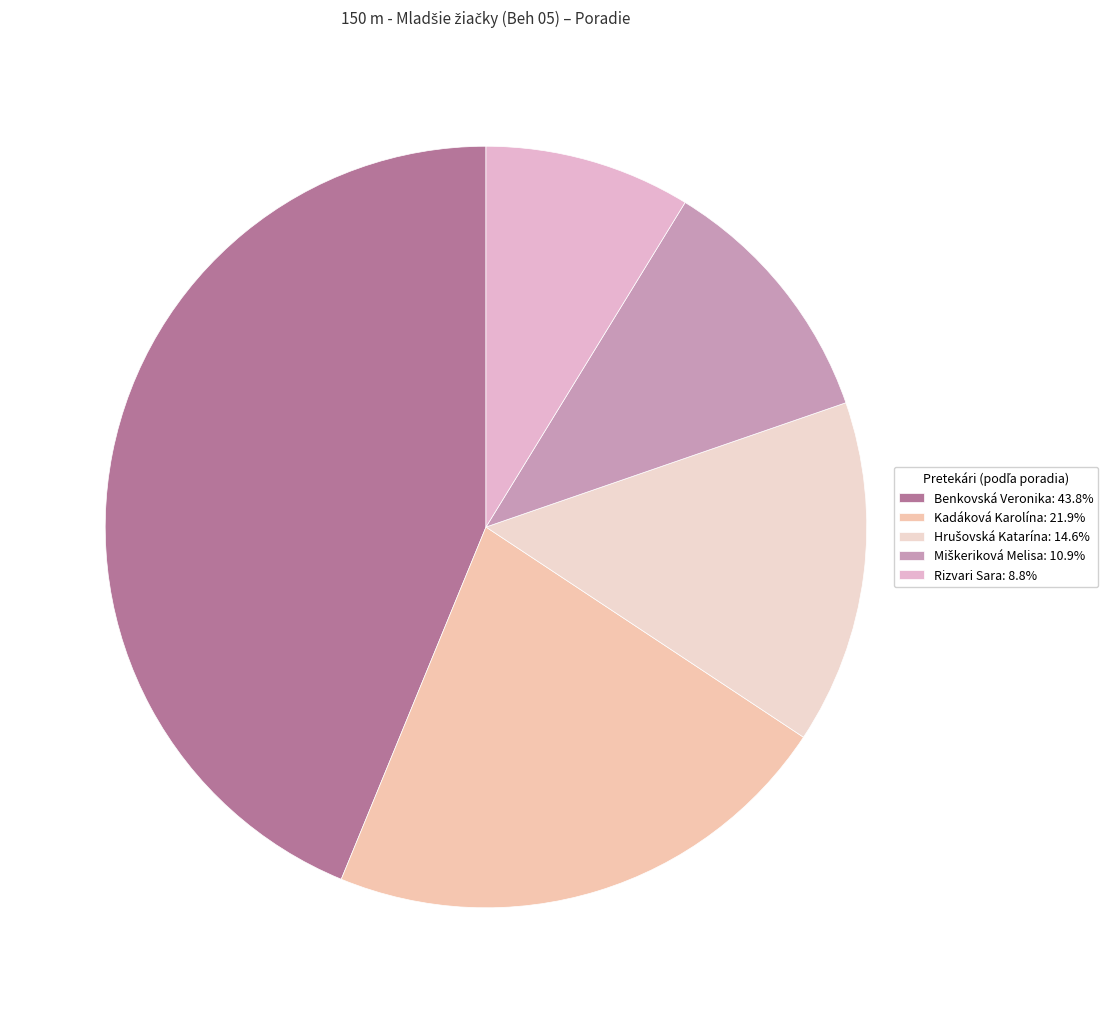

Is there any slice that represents more than half of the pie?

No